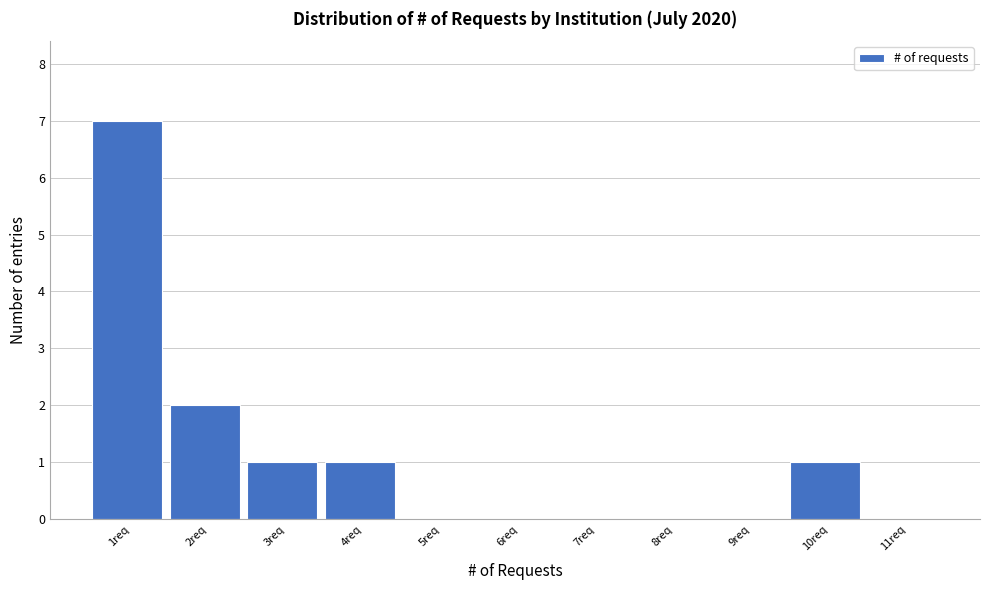

Reading left to right, extract all data points from this chart.

1req=7	2req=2	3req=1	4req=1	5req=0	6req=0	7req=0	8req=0	9req=0	10req=1	11req=0